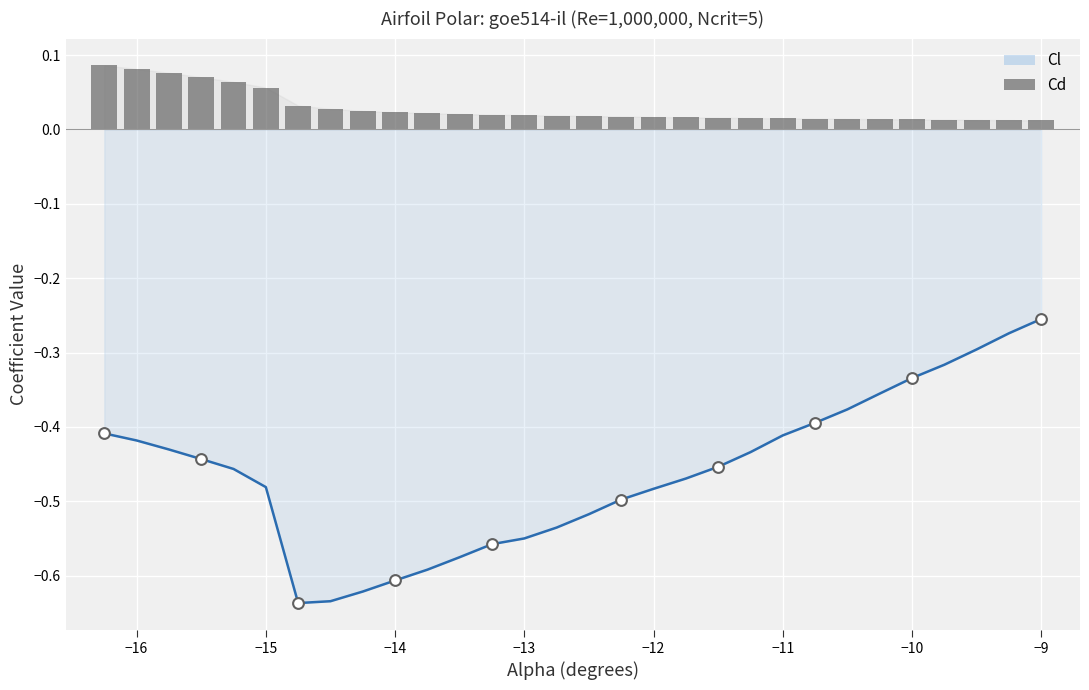

At how many categories does at least one series exceed 0?

30